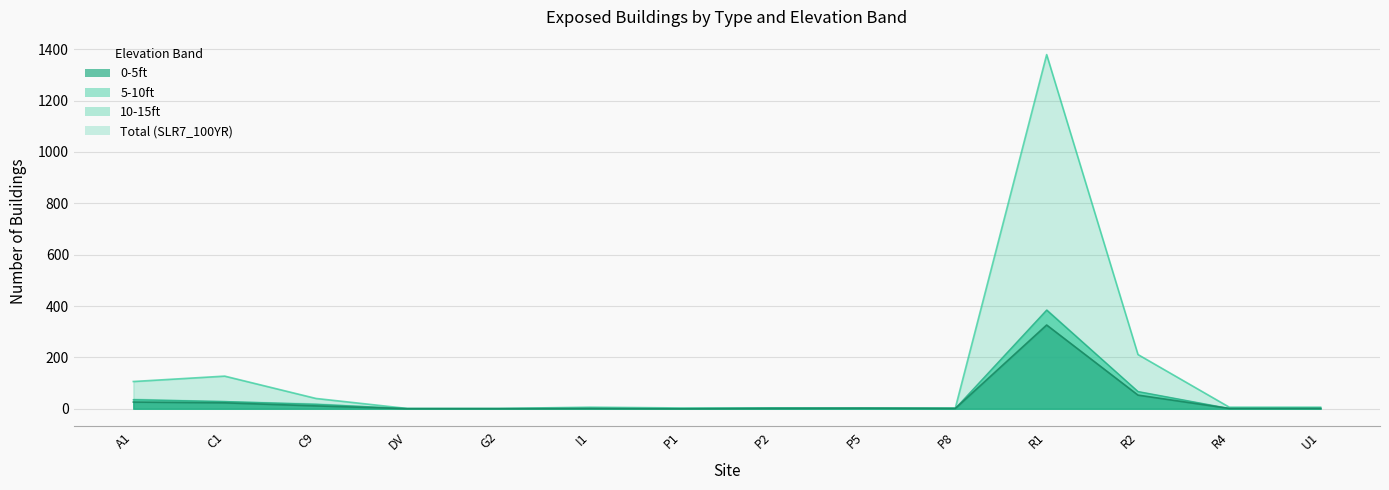

Which has a higher value, U1 or P8?

U1